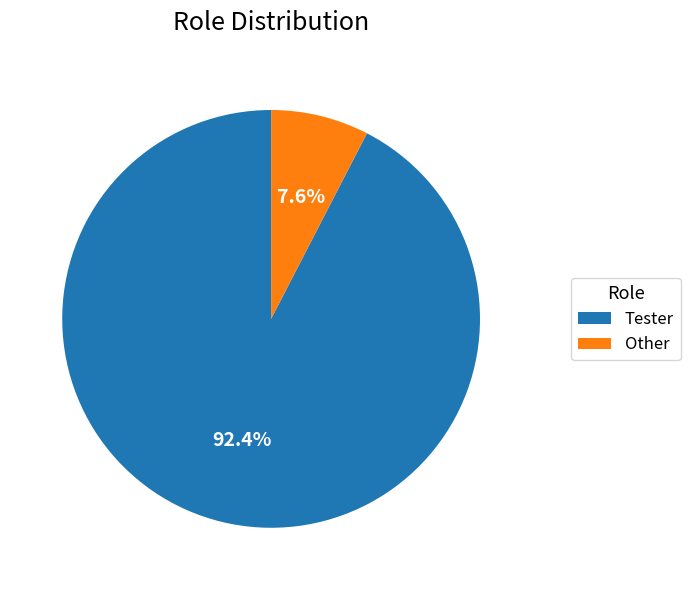

To the nearest percent, what is the average slice percentage?

50%